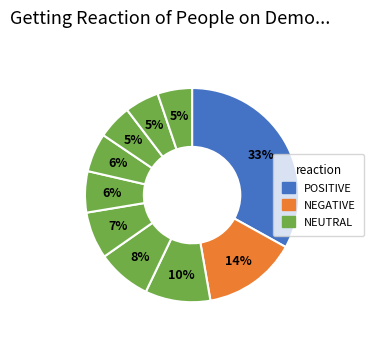

How many segments does this pie chart have?

10